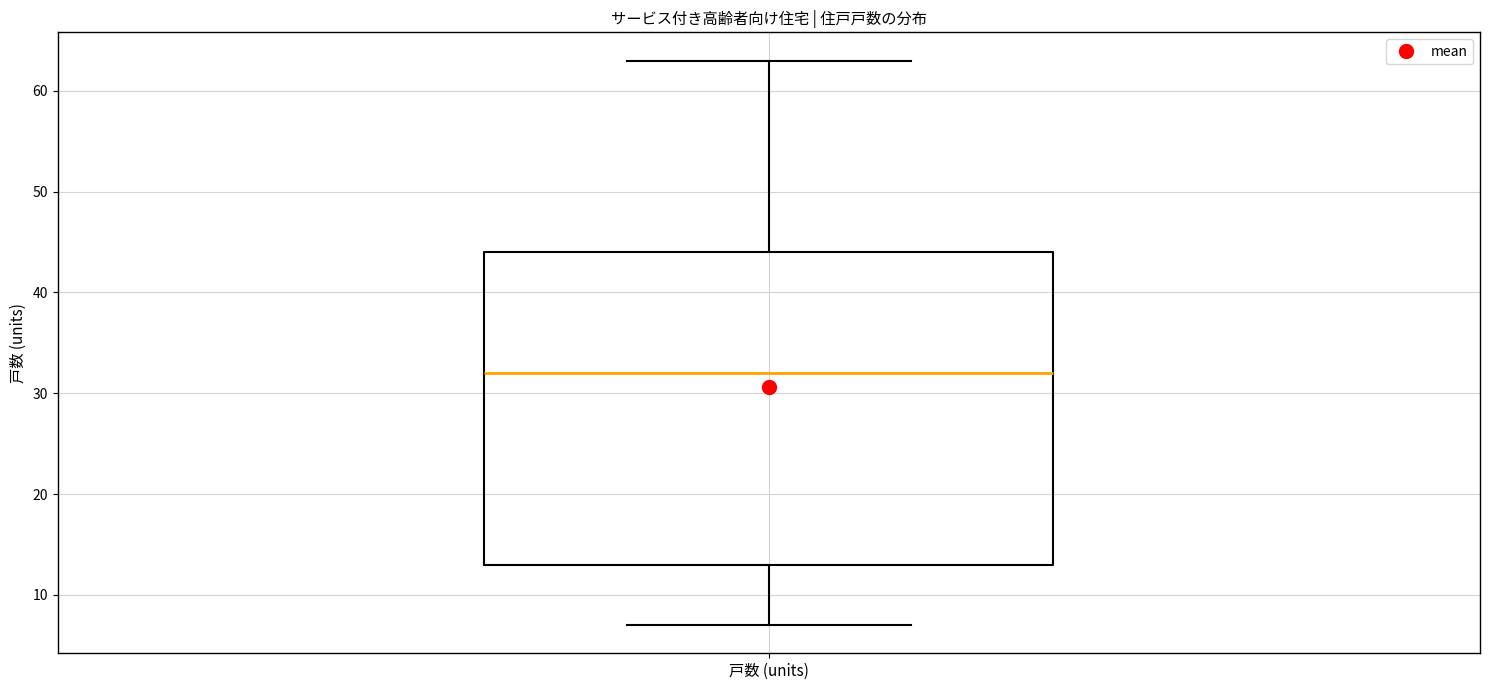

Transcribe this box plot: give where the median line is, the range the box spans, and where the two whiskers end, as read against the y-axis. The values are not printed on the chart, so give them approximately, as read against the axis.

median 32, box 13 to 44, whiskers 7 to 63